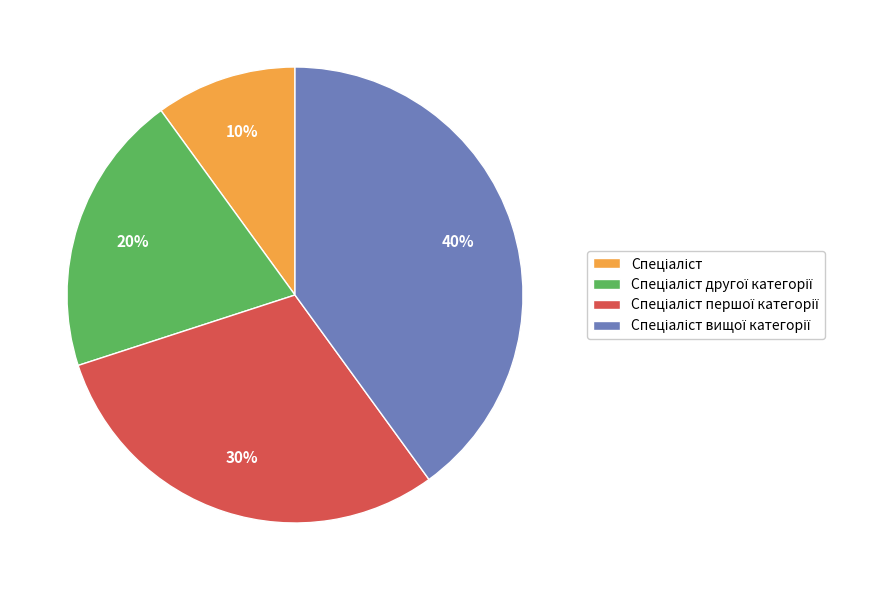

To the nearest percent, what is the difference between the largest and smallest slice percentages?

30%